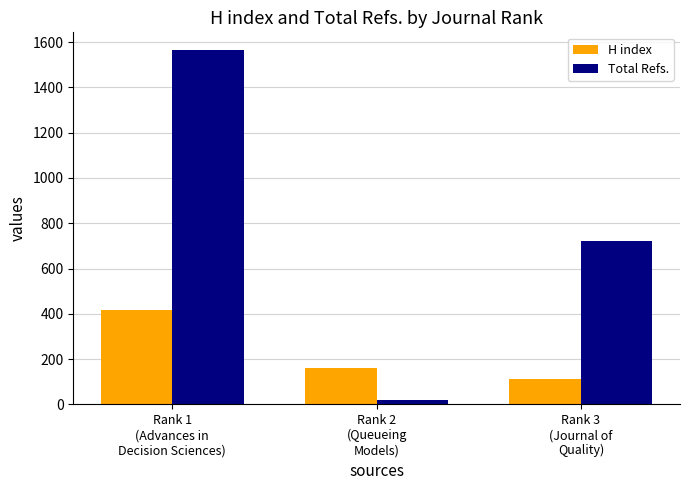

How many data points in H index are less than 160?

1